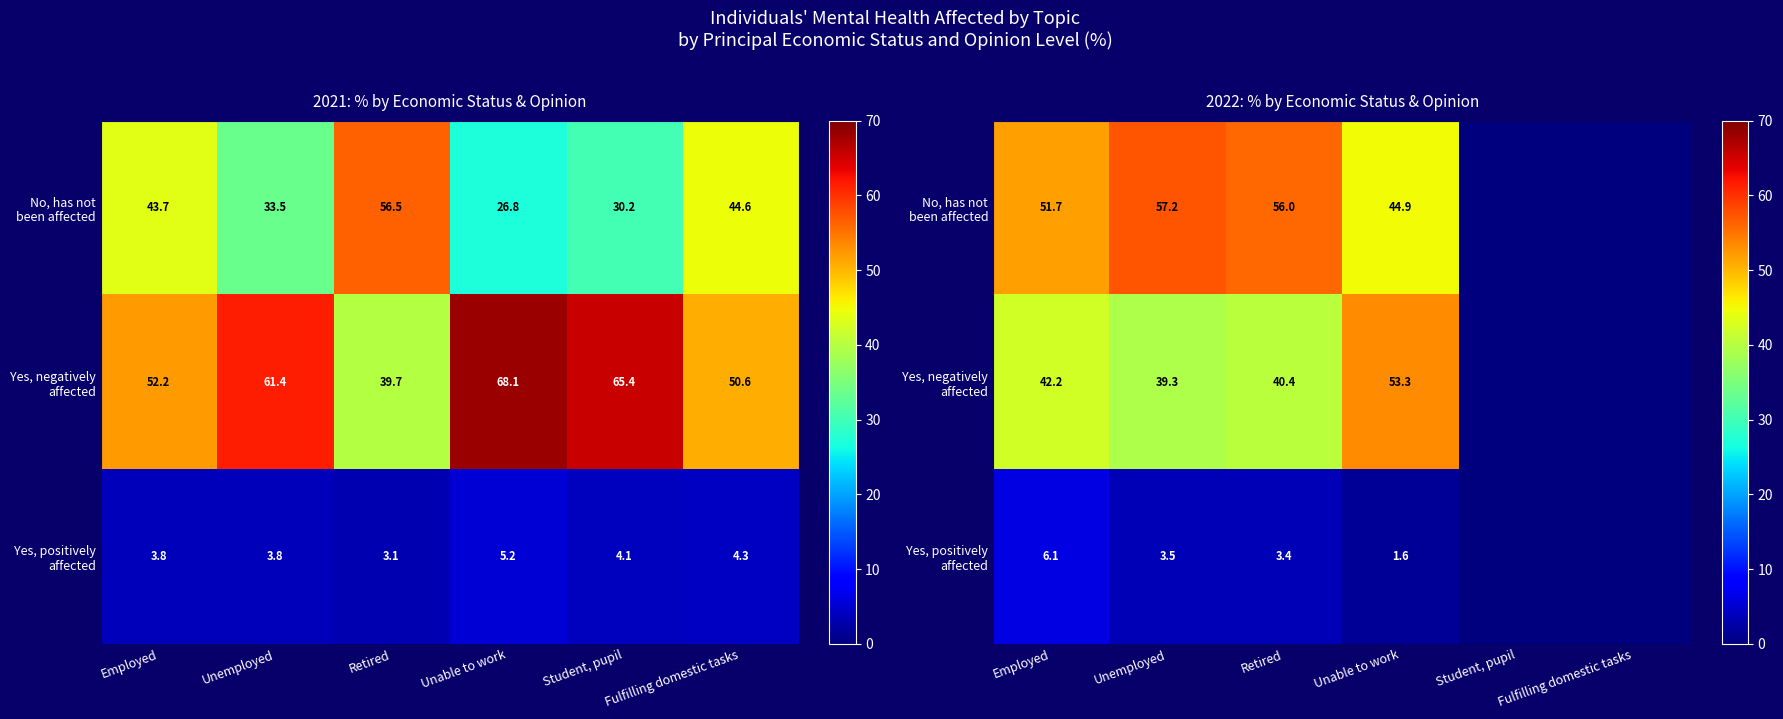

How many categories are shown in the chart?

6